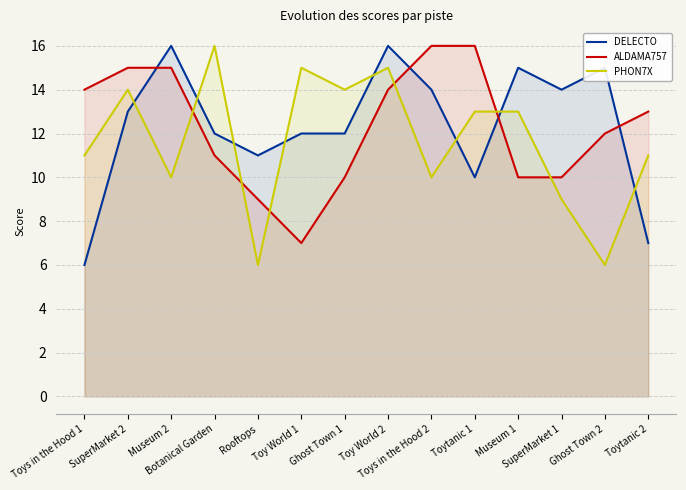

How many interior local valleys does the ALDAMA757 series have?

1